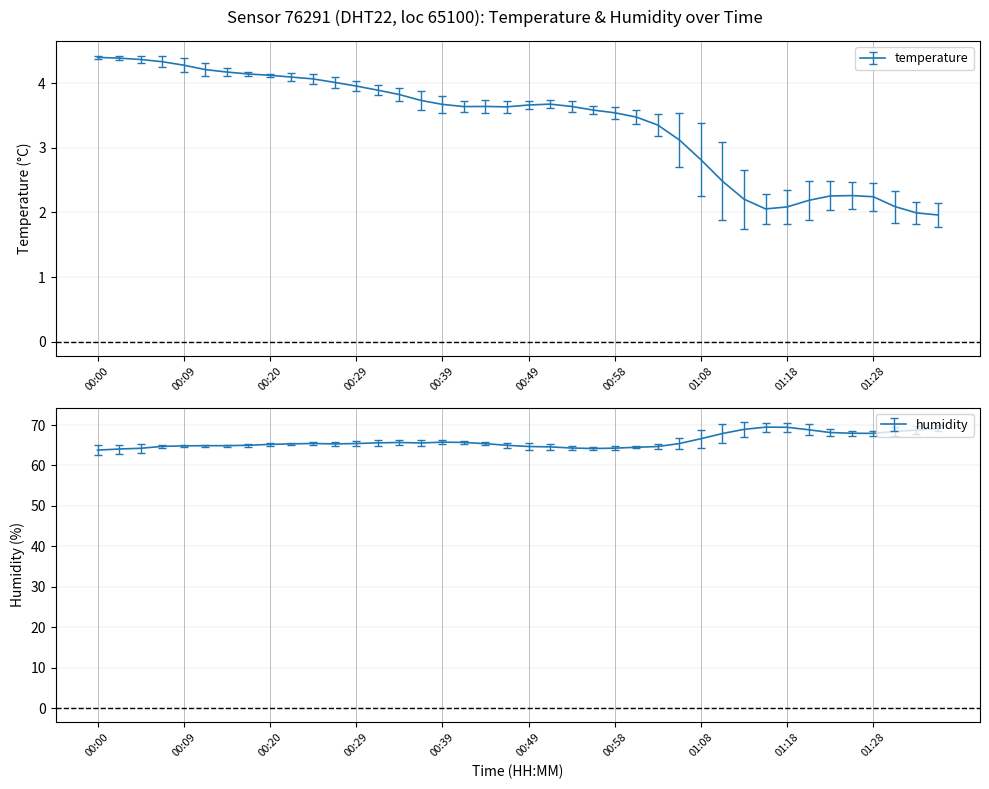

At which category does the chart reach its peak across all series?

00:00